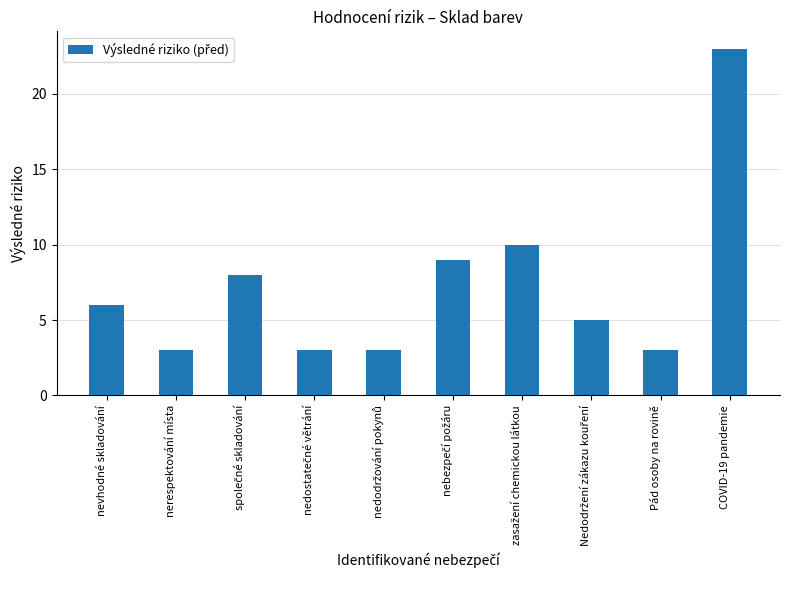

Reading left to right, list all the values displayed in this chart.

6	3	8	3	3	9	10	5	3	23